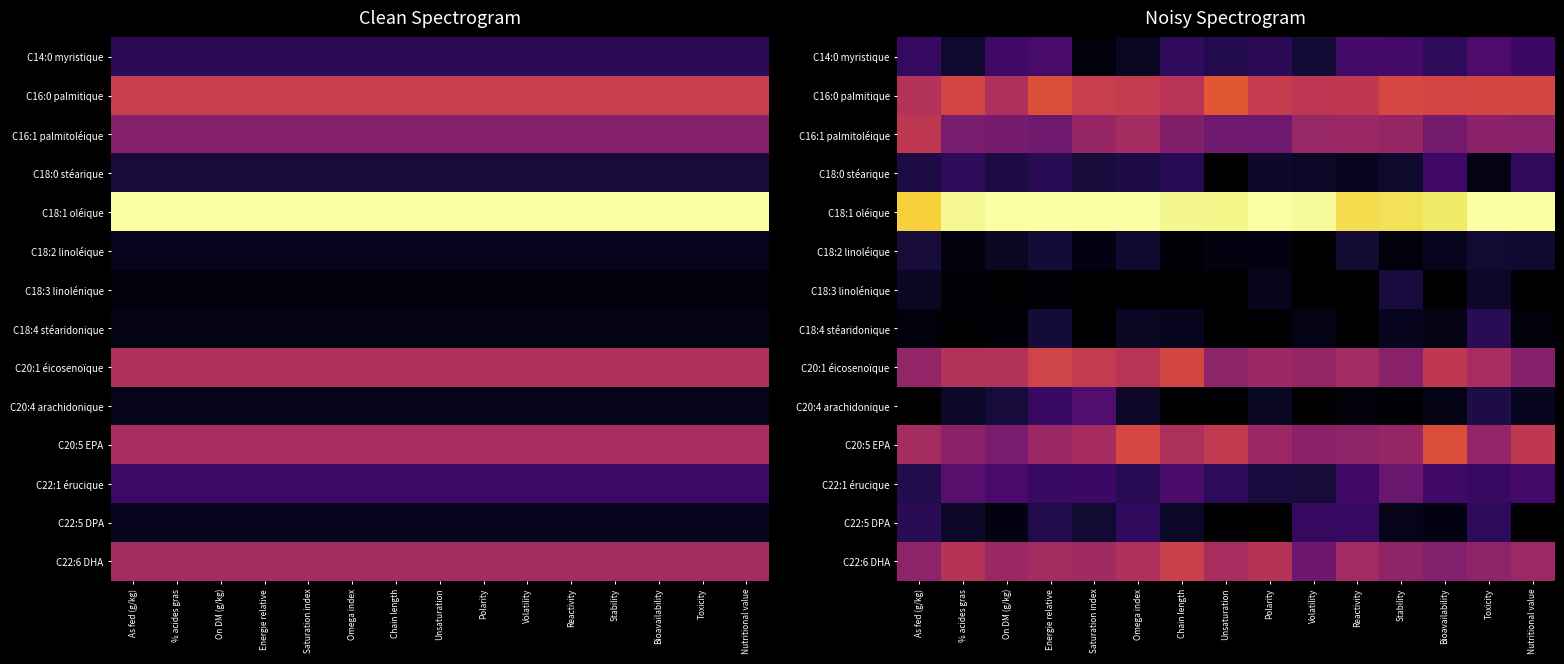

Which category has the highest value across all series?

On DM (g/kg)